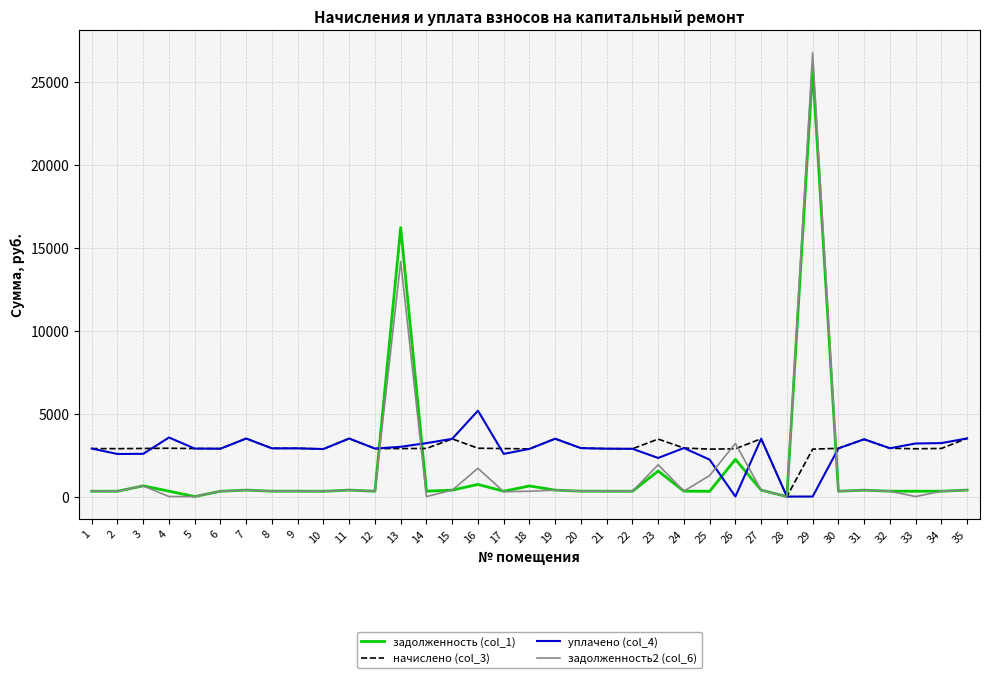

The уплачено (col_4) series shows 2223.8 at 25. True or false?

True